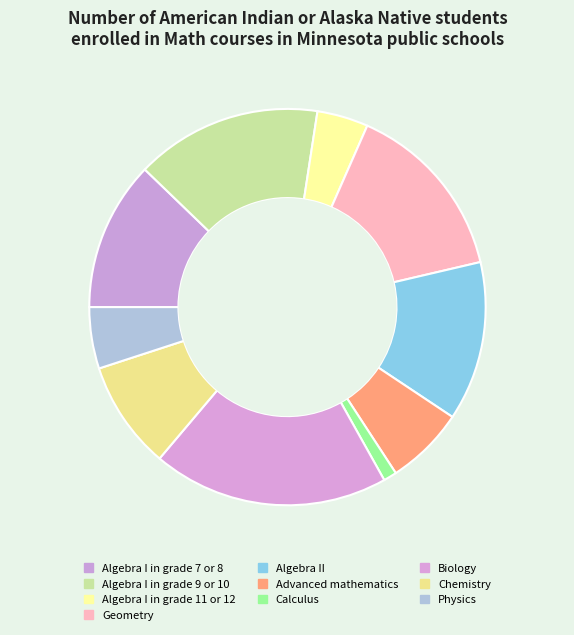

Which category has the biggest portion of the pie?

Biology